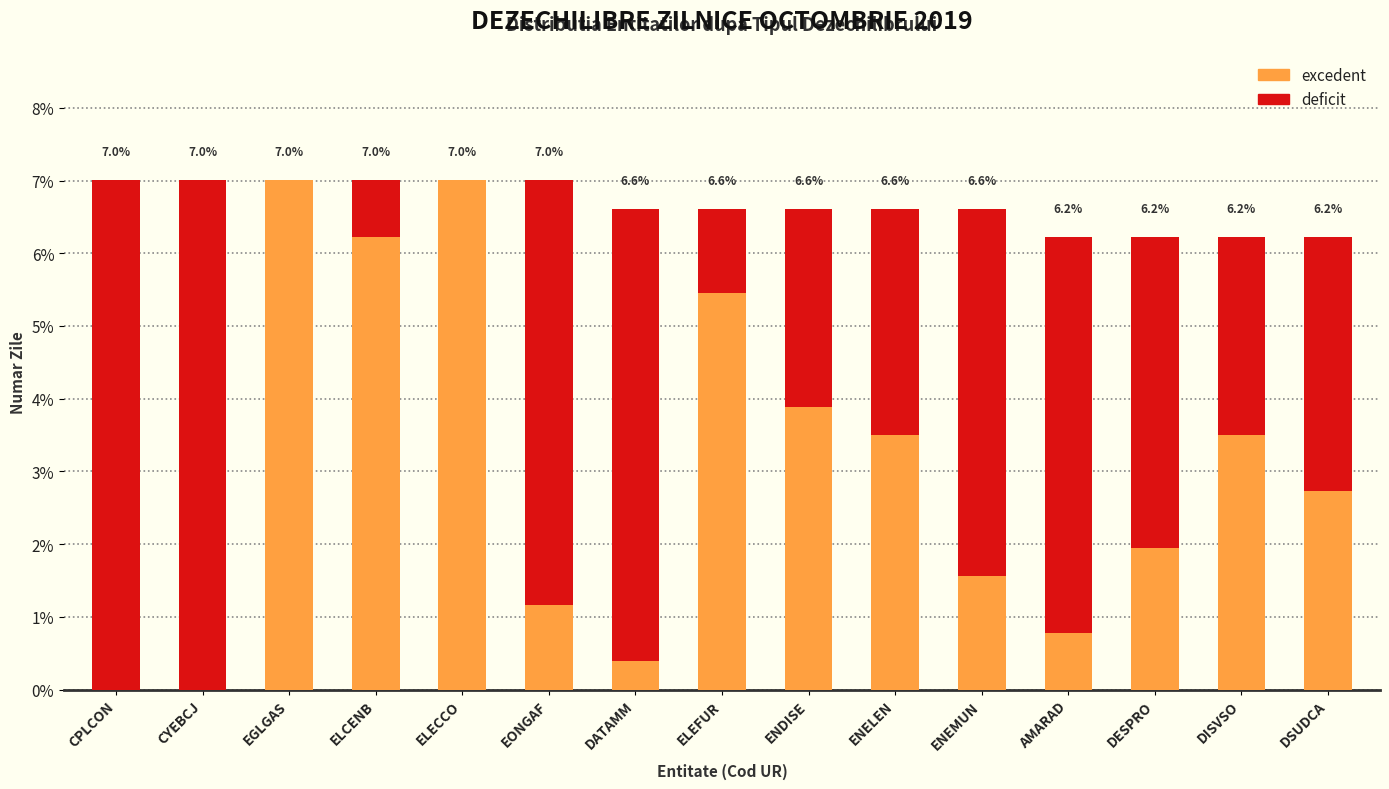

What is the highest value of the excedent series?

7.0